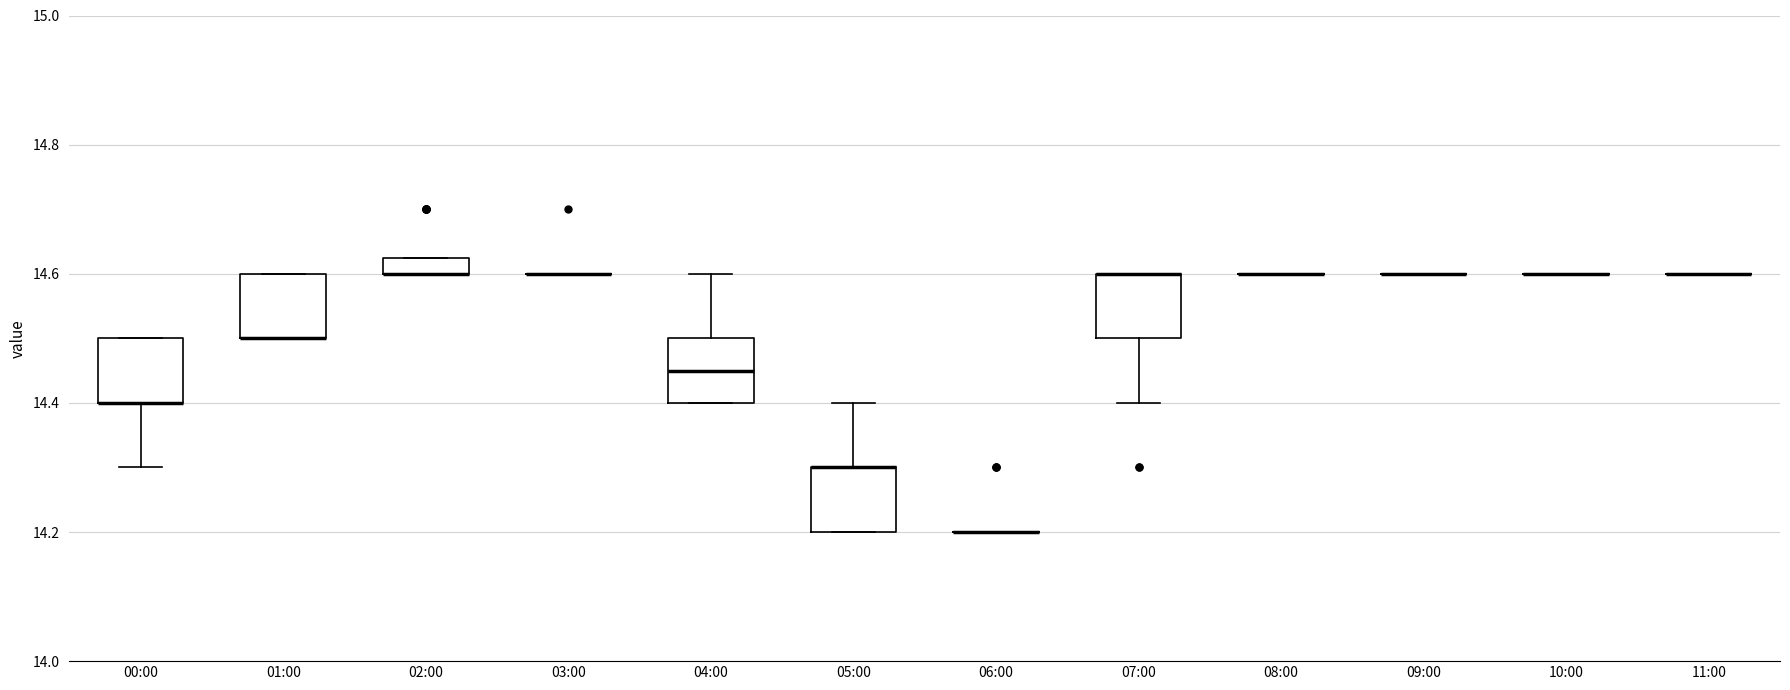

Where is the lower edge of the box for 07:00 on the y-axis? The values are not printed on the chart, so give them approximately, as read against the axis.

14.50